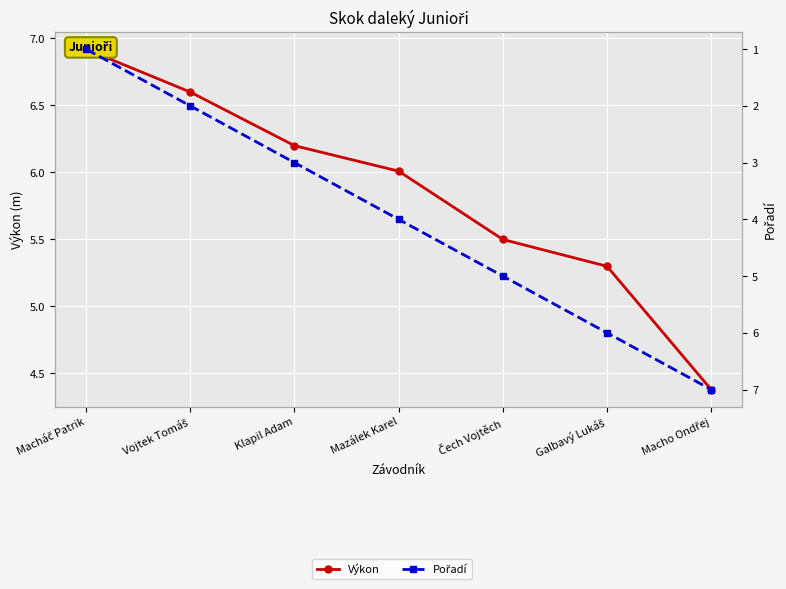

Reading left to right, list all the values displayed in this chart.

Výkon: 6.9	6.6	6.2	6.0	5.5	5.3	4.4
Pořadí: 1.0	2.0	3.0	4.0	5.0	6.0	7.0